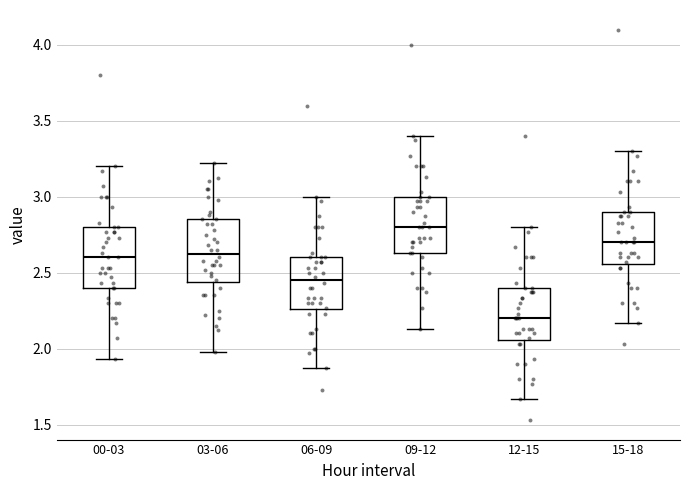

Reading left to right, read every box against the y-axis: the position of its median line, the range the box covers, and the ends of its whiskers. The values are not printed on the chart, so give them approximately, as read against the axis.

00-03: median 2.60, box 2.40 to 2.80, whiskers 1.95 to 3.20
03-06: median 2.65, box 2.45 to 2.85, whiskers 2.00 to 3.20
06-09: median 2.45, box 2.25 to 2.60, whiskers 1.85 to 3.00
09-12: median 2.80, box 2.65 to 3.00, whiskers 2.15 to 3.40
12-15: median 2.20, box 2.05 to 2.40, whiskers 1.65 to 2.80
15-18: median 2.70, box 2.55 to 2.90, whiskers 2.15 to 3.30